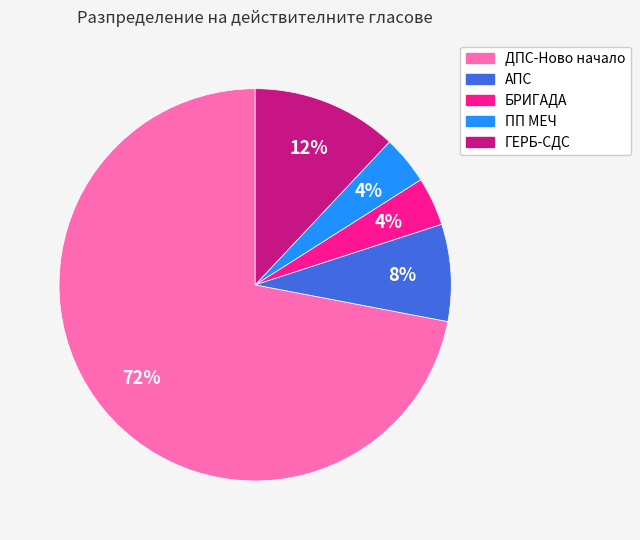

How many segments does this pie chart have?

5